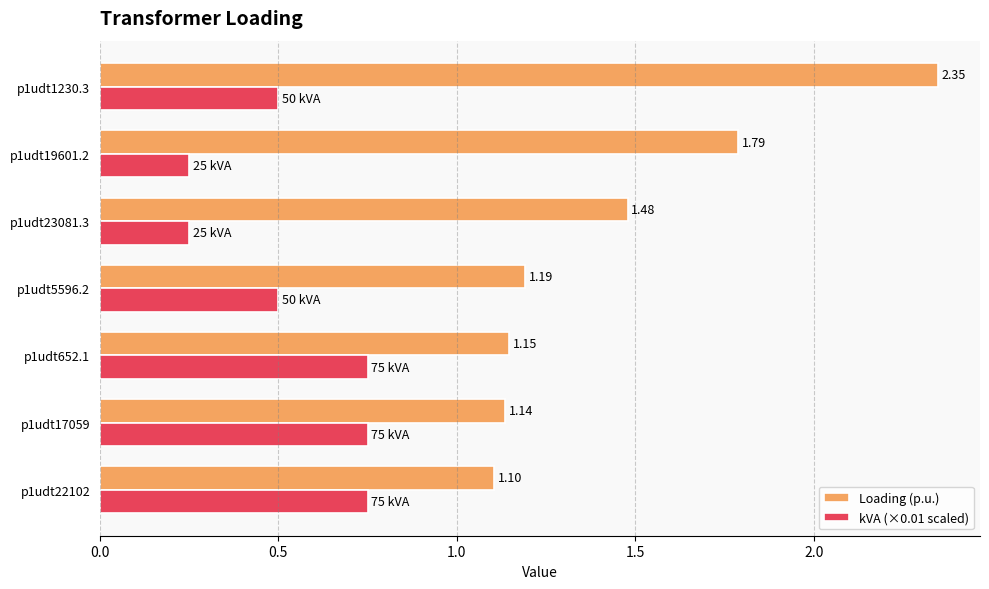

Which series changed the most between p1udt22102 and p1udt23081.3?

kVA (×0.01 scaled)